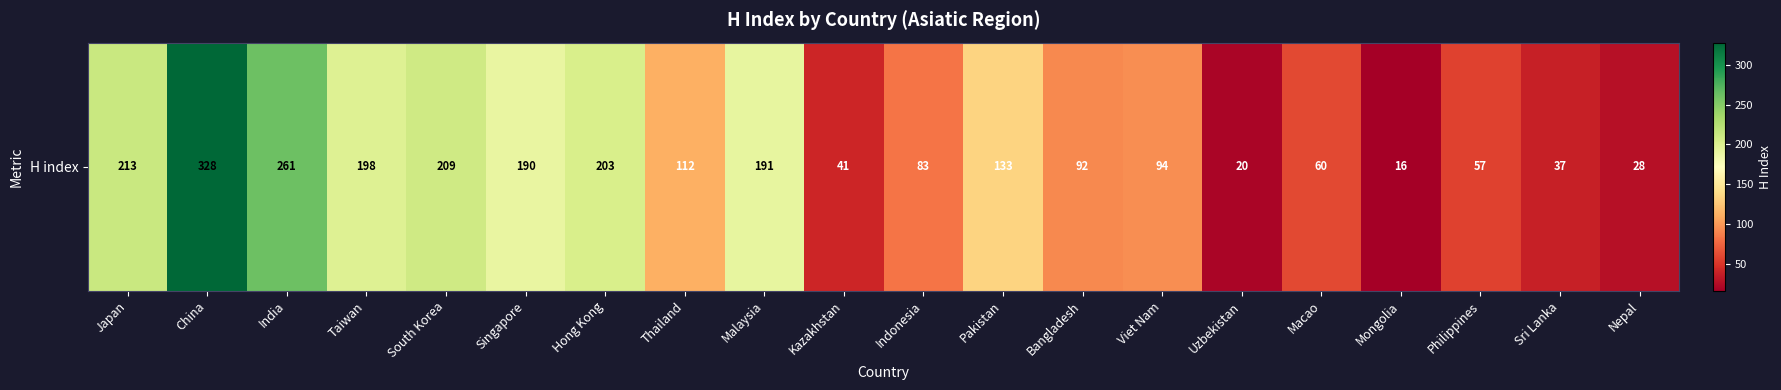

What value does the data have at Kazakhstan, to the nearest 10?

40